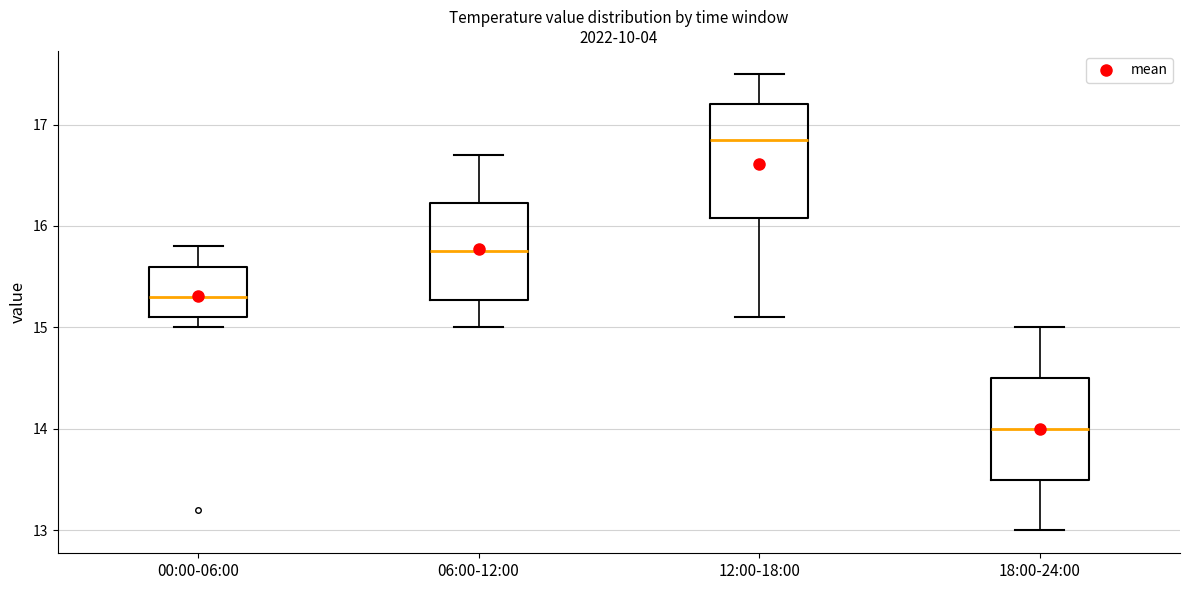

Which box is the tallest, from its lower edge to its upper edge?

12:00-18:00